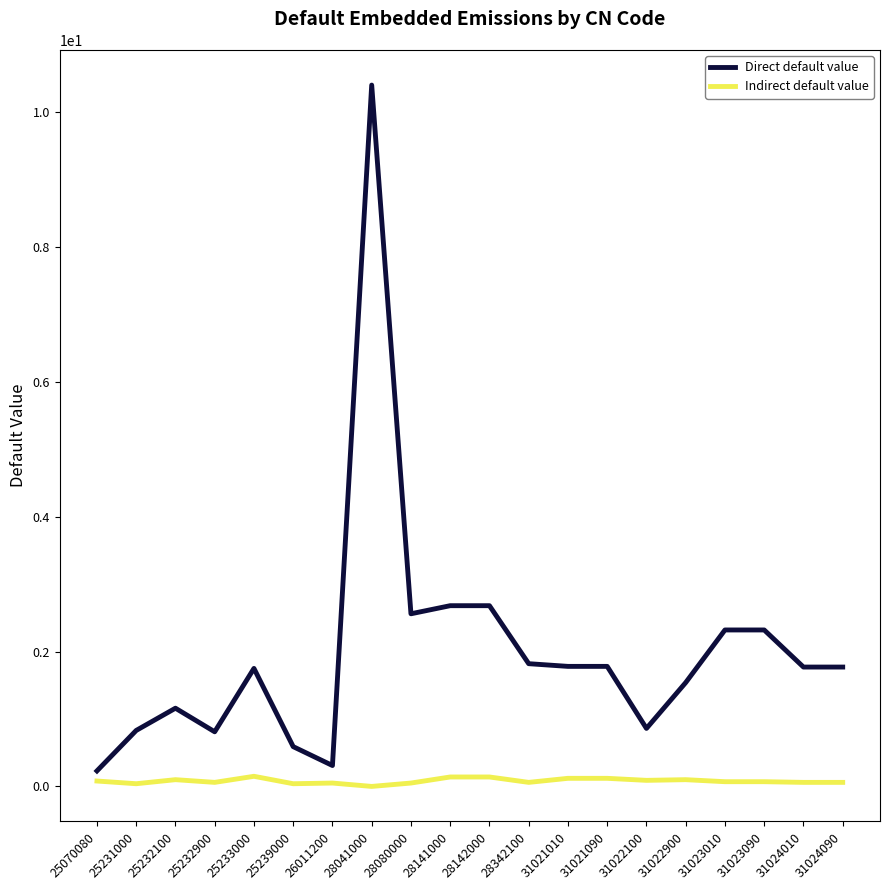

At how many categories does at least one series exceed 8?

1